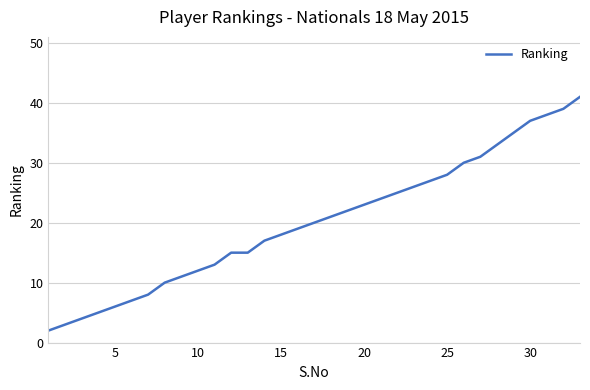

What is the difference between the maximum and minimum values?

39